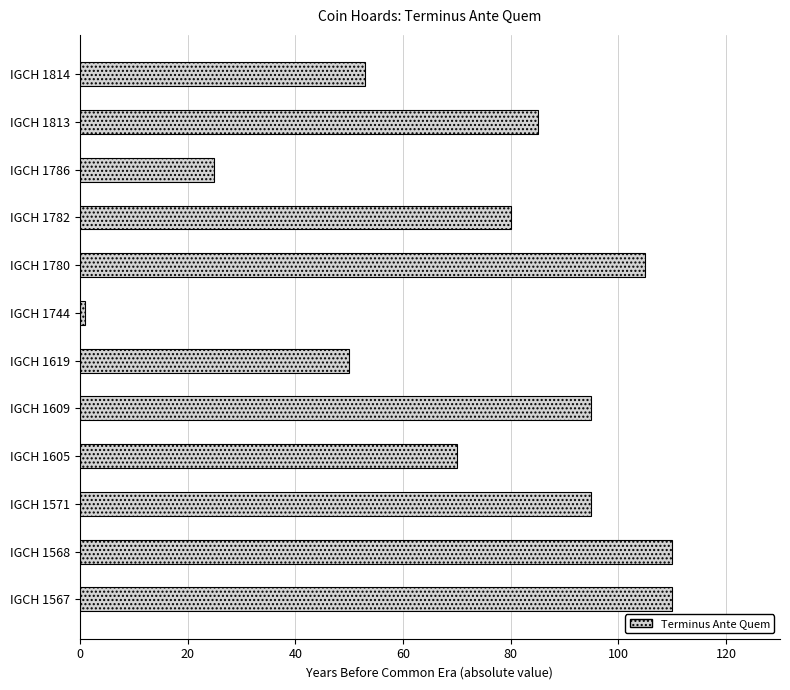

What is the maximum value shown in the chart?

110